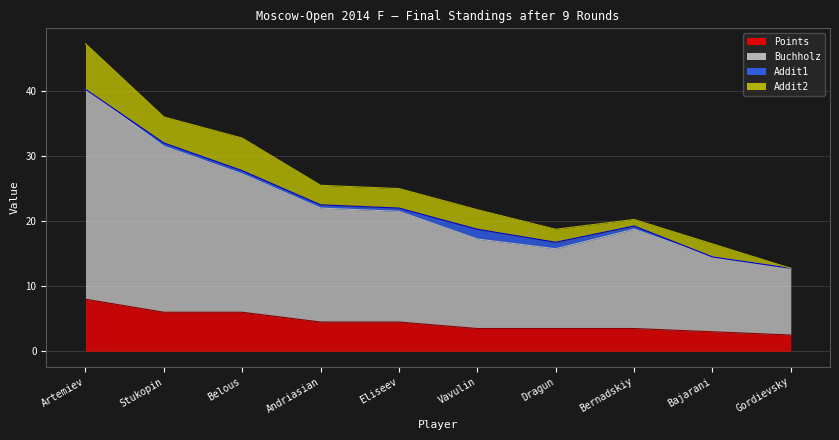

True or false: Buchholz and Points intersect in this chart.

False